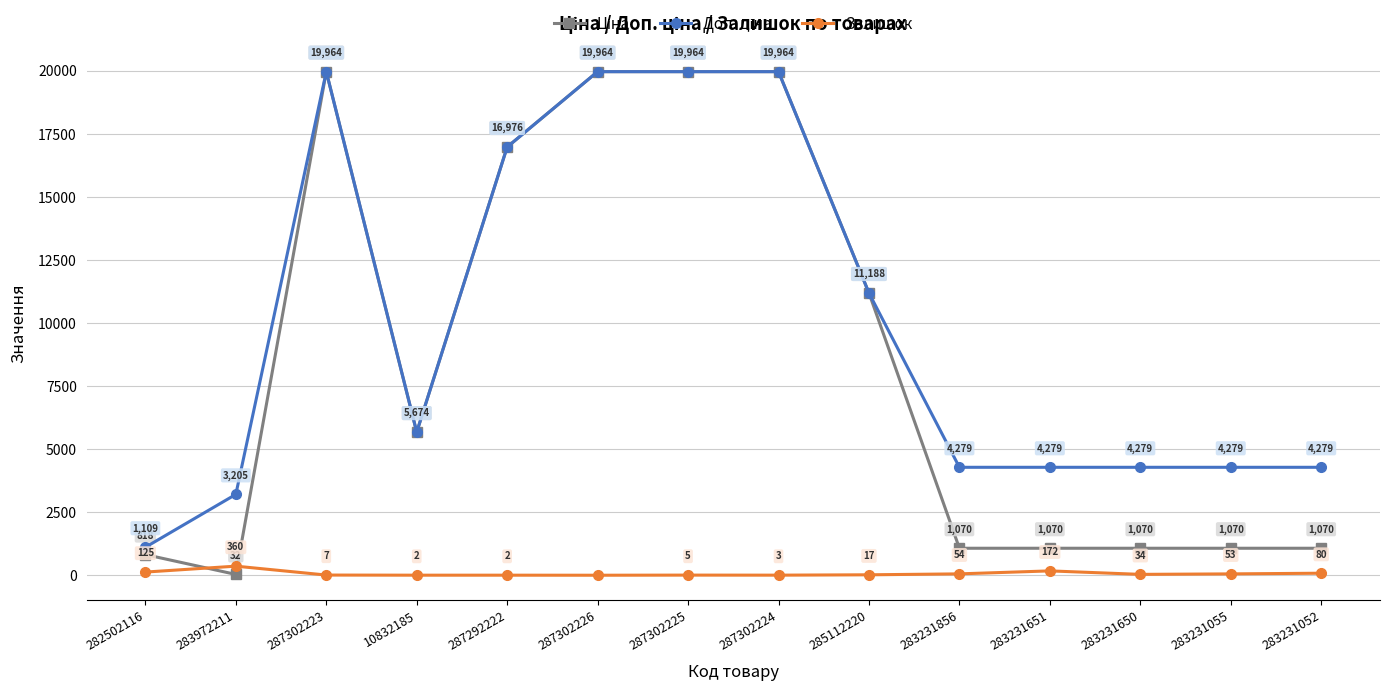

Count the number of categories in the chart.

14